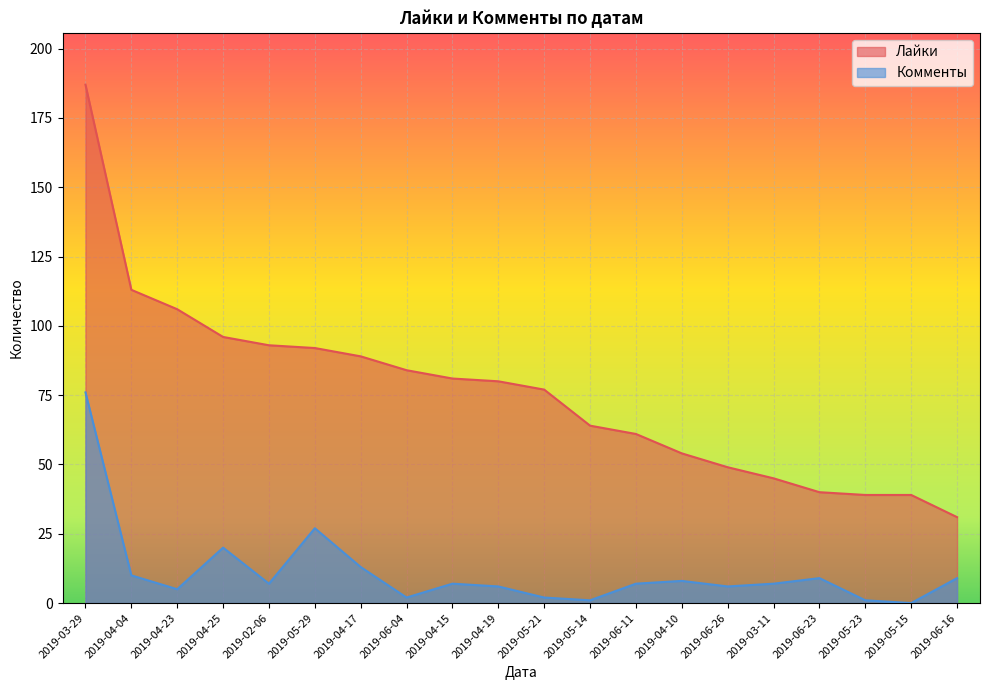

What is the sum of all Лайки values?

1520